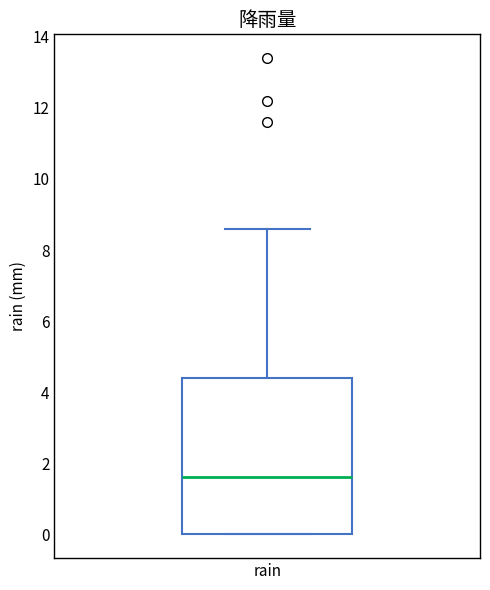

Where is the lower edge of the box for rain on the y-axis? The values are not printed on the chart, so give them approximately, as read against the axis.

0.0